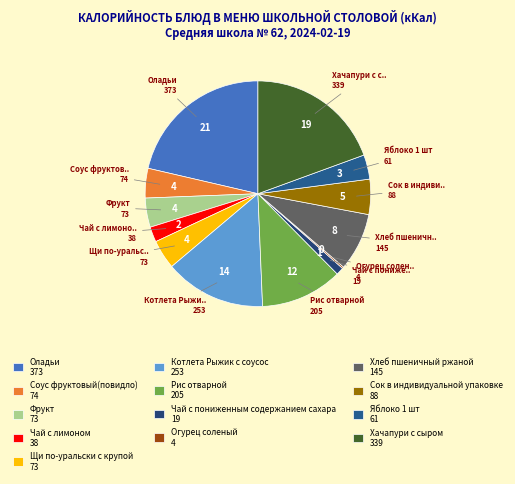

What percentage is NOT represented by Хачапури с сыром?

80.6%